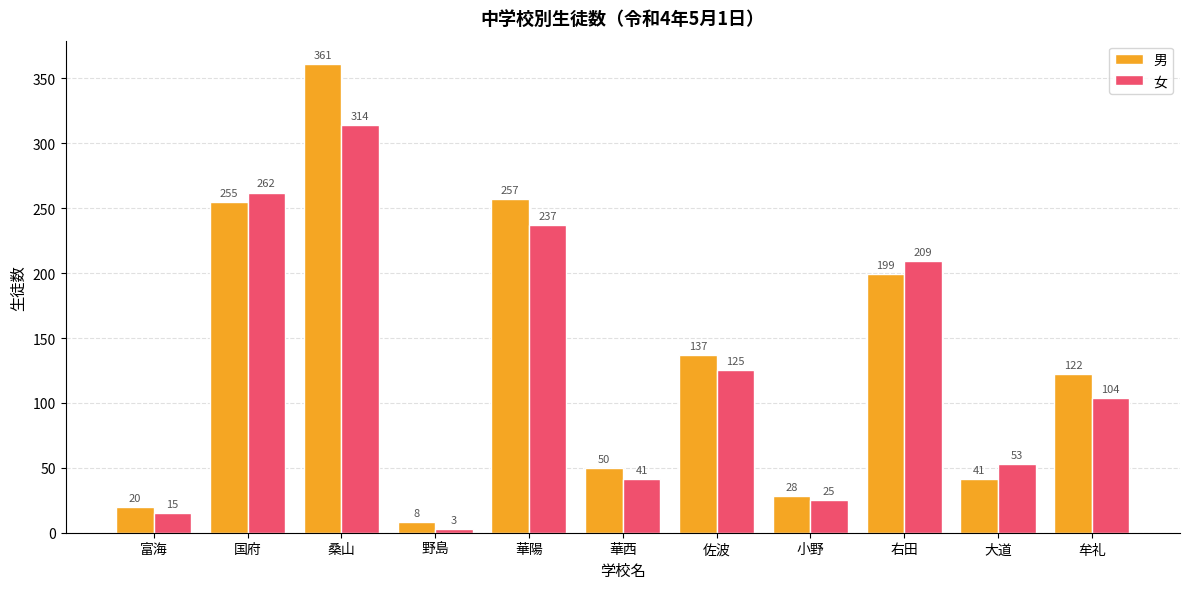

What are all the series names shown in the legend?

男, 女